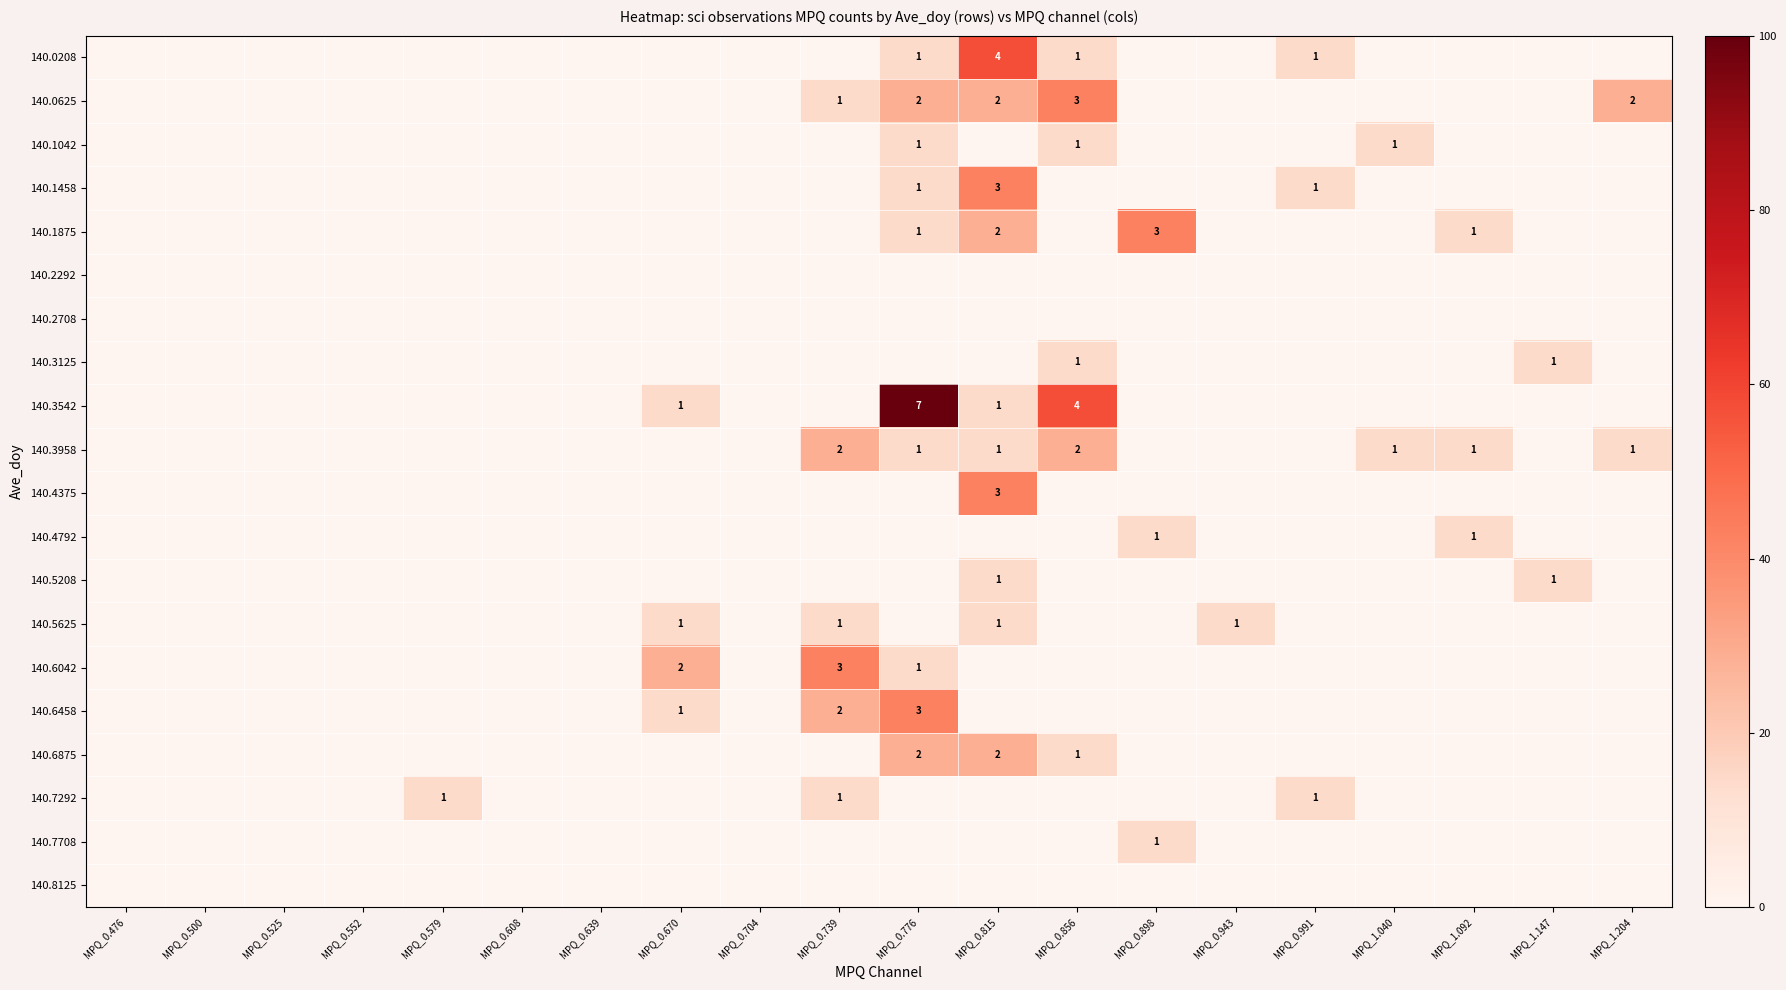

True or false: 140.5625 has a value of 2 at MPQ_0.943.

False